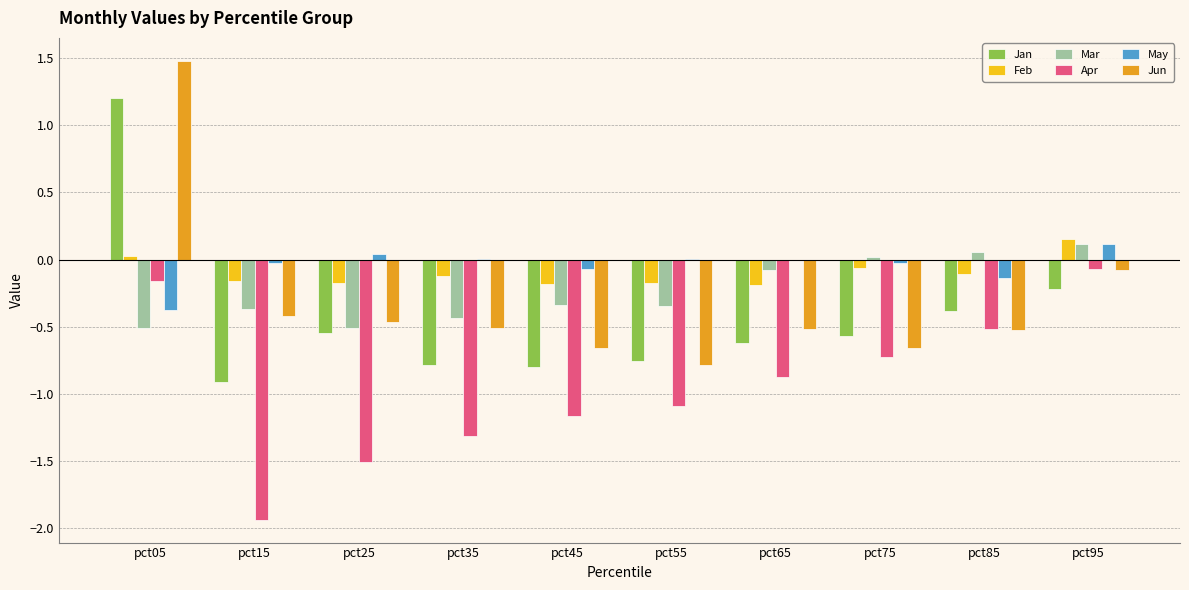

Which series has the largest range (max minus min)?

Jun